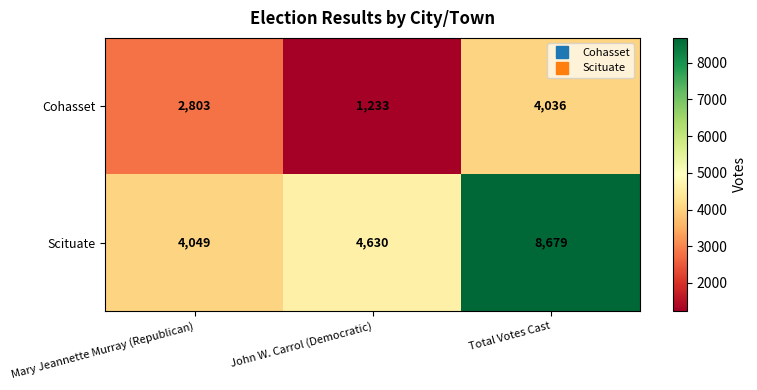

How many Cohasset values are between 1233 and 4036?

3